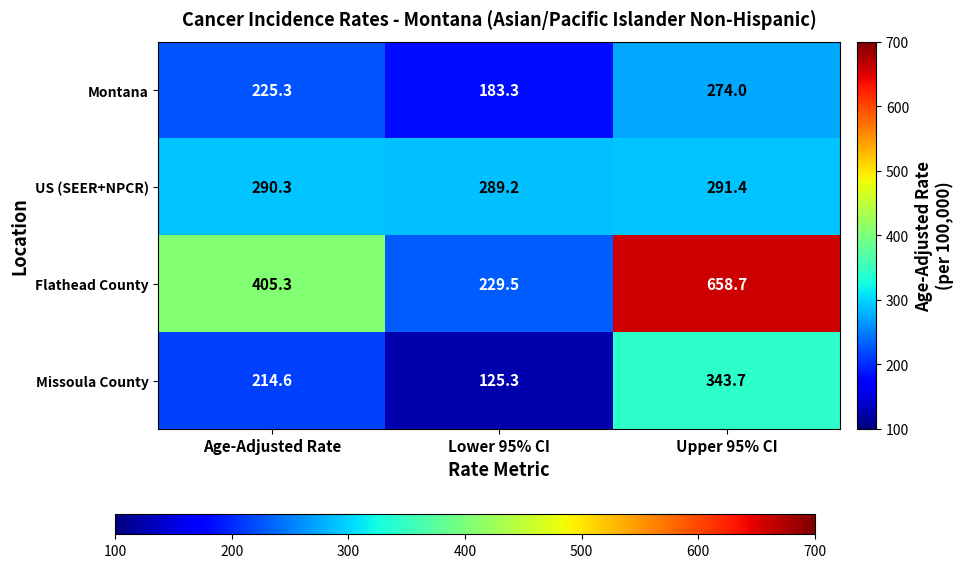

Reading left to right, extract all data points from this chart.

Montana: Age-Adjusted Rate=225.3	Lower 95% CI=183.3	Upper 95% CI=274.0
US (SEER+NPCR): Age-Adjusted Rate=290.3	Lower 95% CI=289.2	Upper 95% CI=291.4
Flathead County: Age-Adjusted Rate=405.3	Lower 95% CI=229.5	Upper 95% CI=658.7
Missoula County: Age-Adjusted Rate=214.6	Lower 95% CI=125.3	Upper 95% CI=343.7